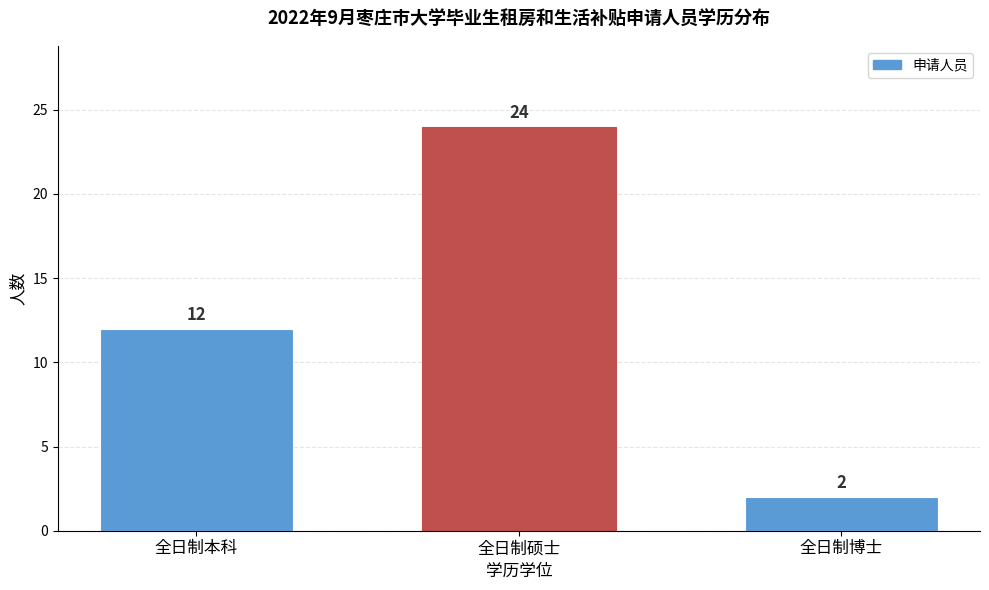

Reading right to left, extract all data points from this chart.

全日制博士=2	全日制硕士=24	全日制本科=12